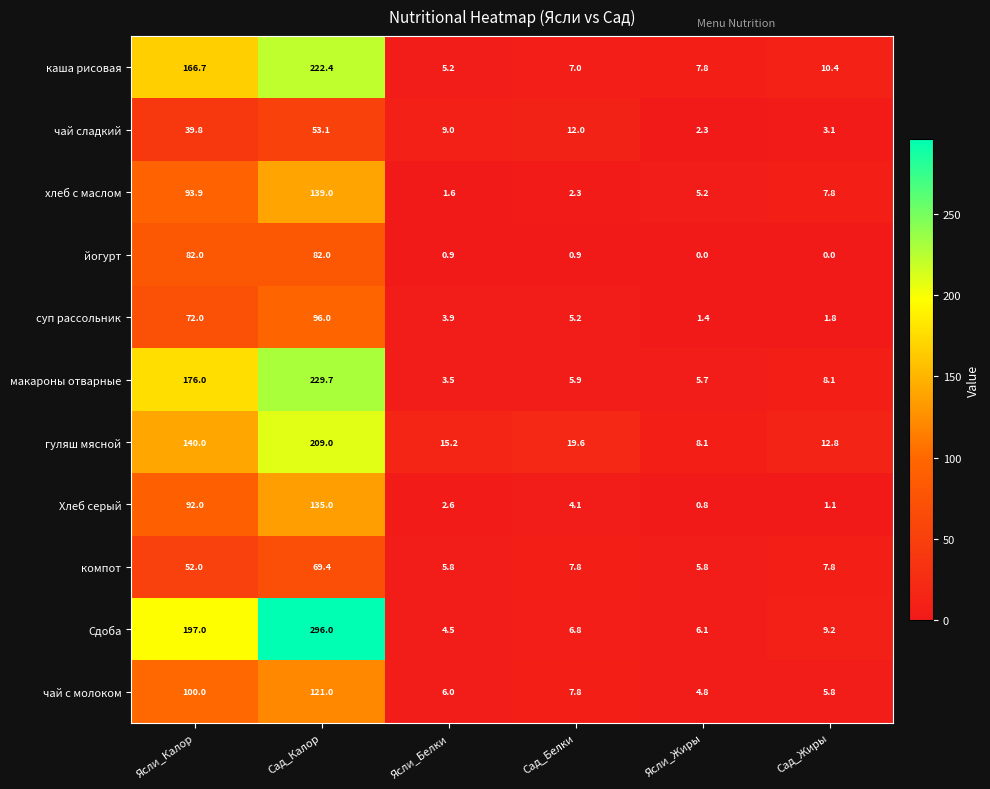

What is the total value across all series at Ясли_Жиры?

48.0